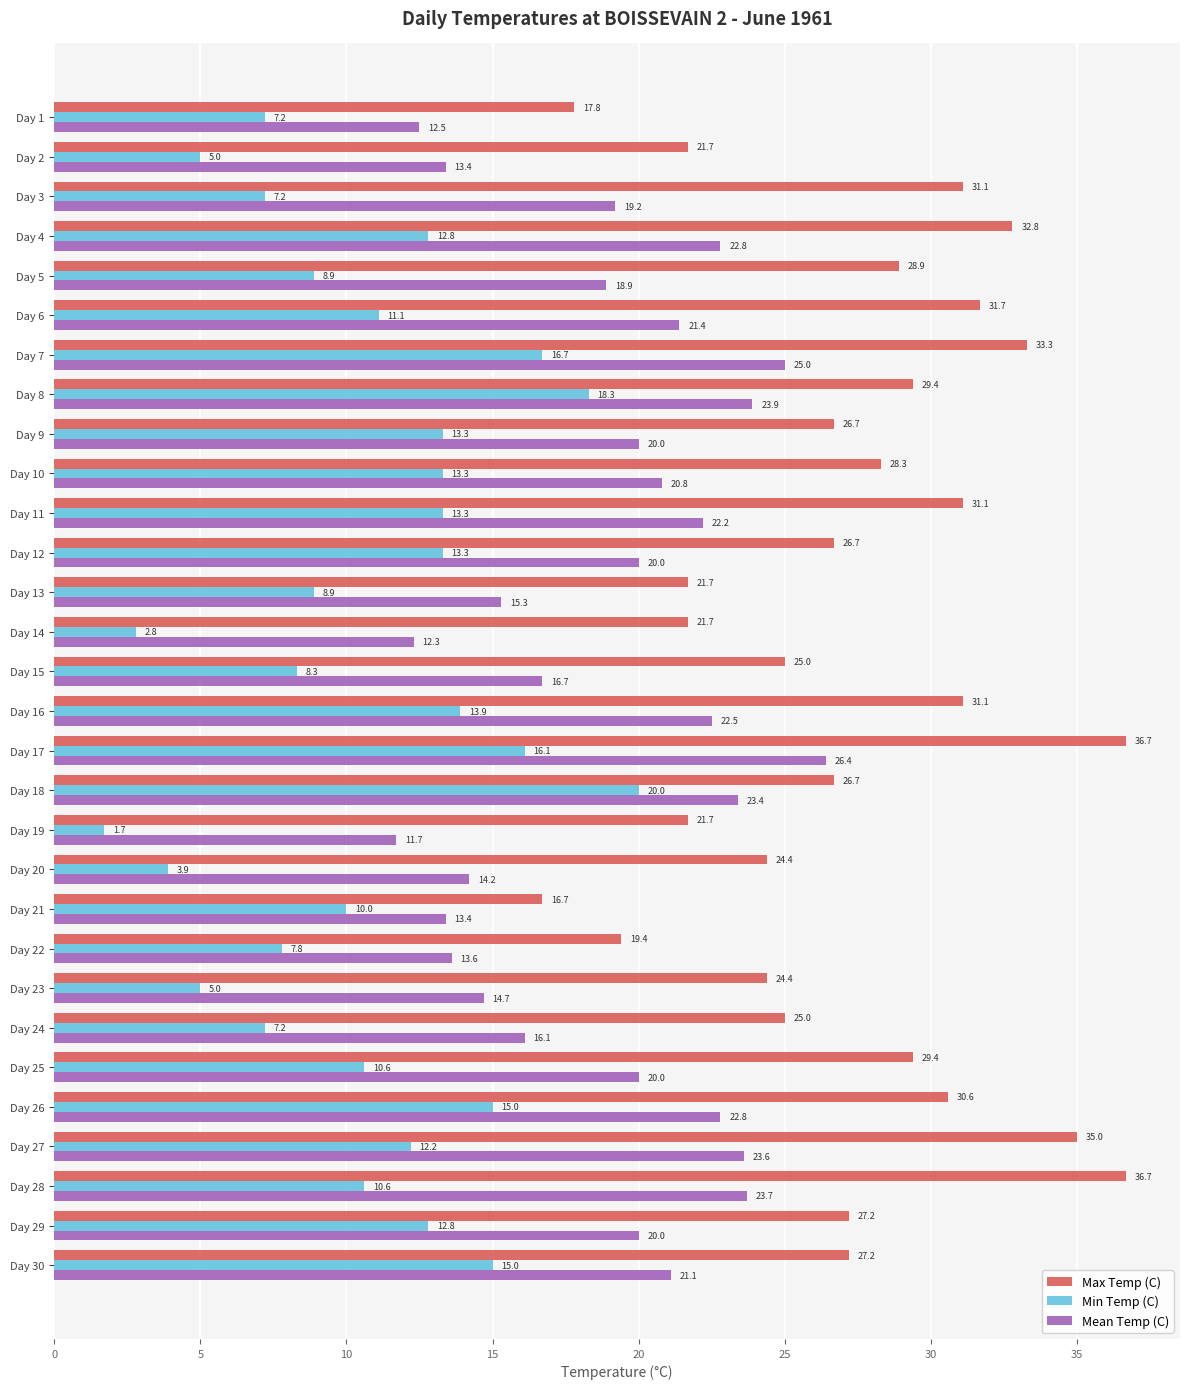

Which series has the largest total across all categories?

Max Temp (C)